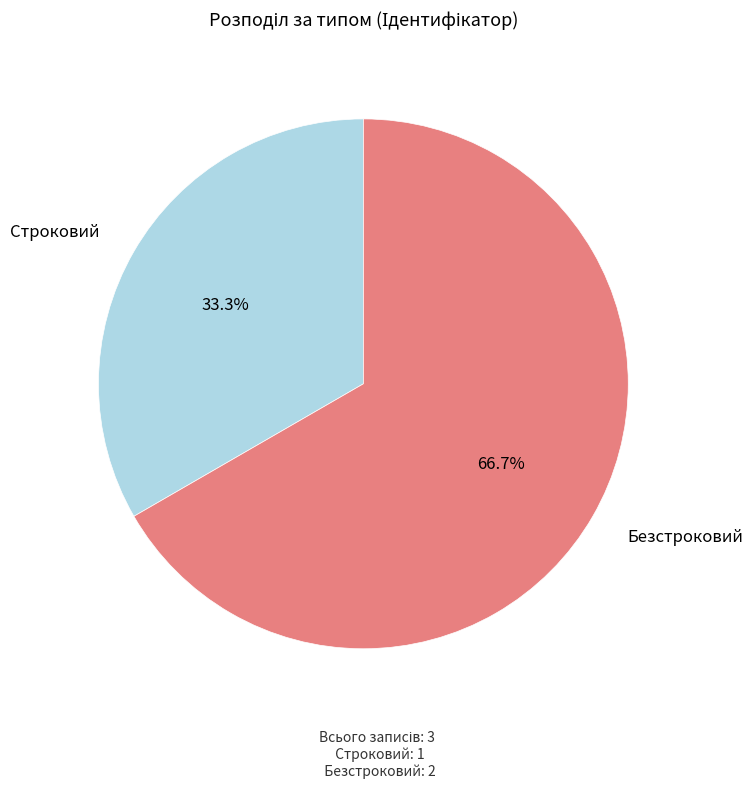

Is there a majority slice in this chart?

Yes